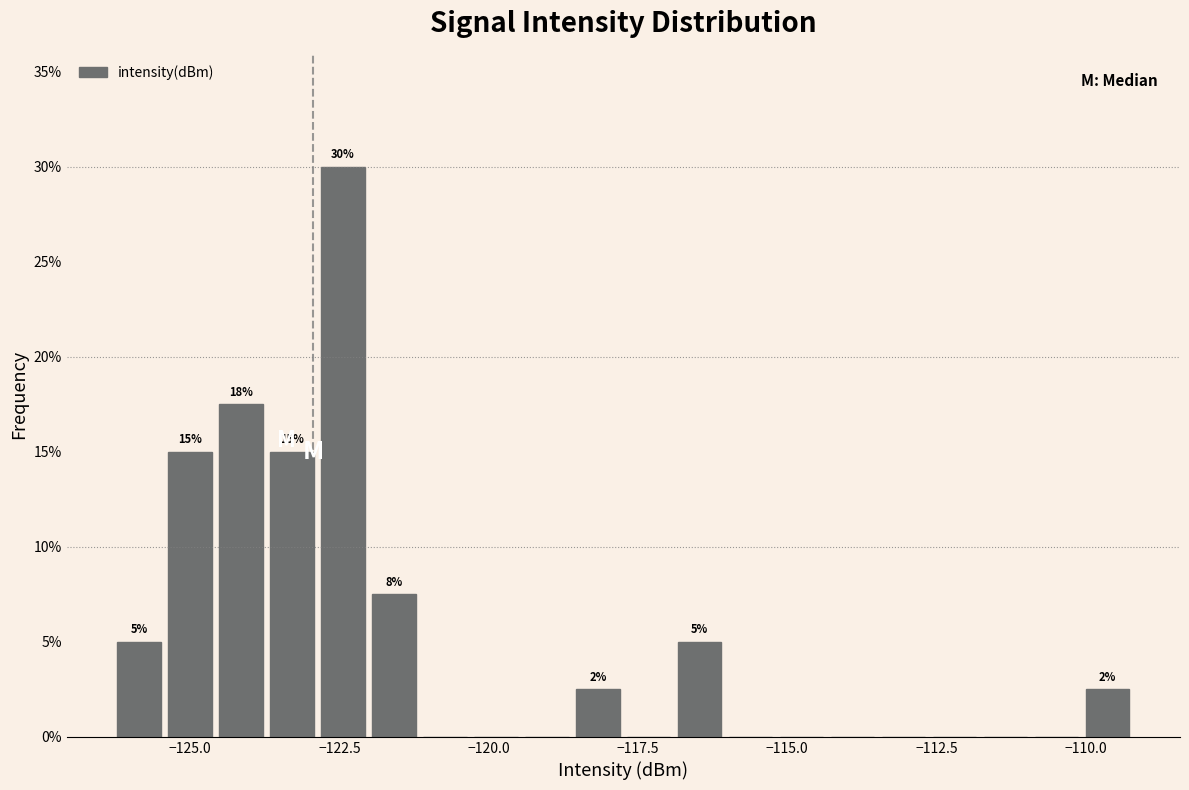

Around what value on the x-axis is the tallest bar? Give the approximate position of its centre, as read against the axis.

-122.5